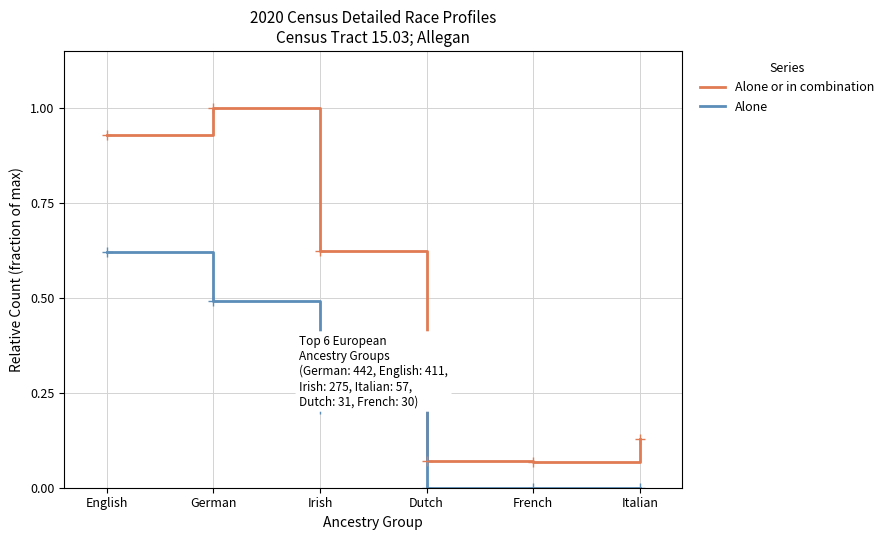

What is the difference between the highest and lowest values at Irish?

0.4